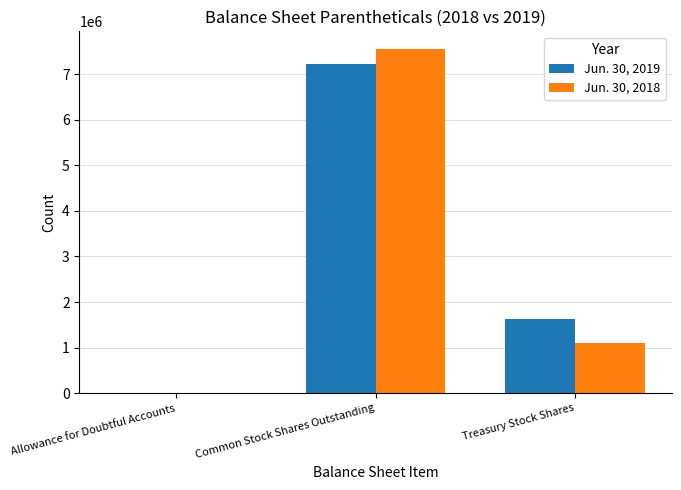

The value of Jun. 30, 2019 at Treasury Stock Shares is 1036138. True or false?

False